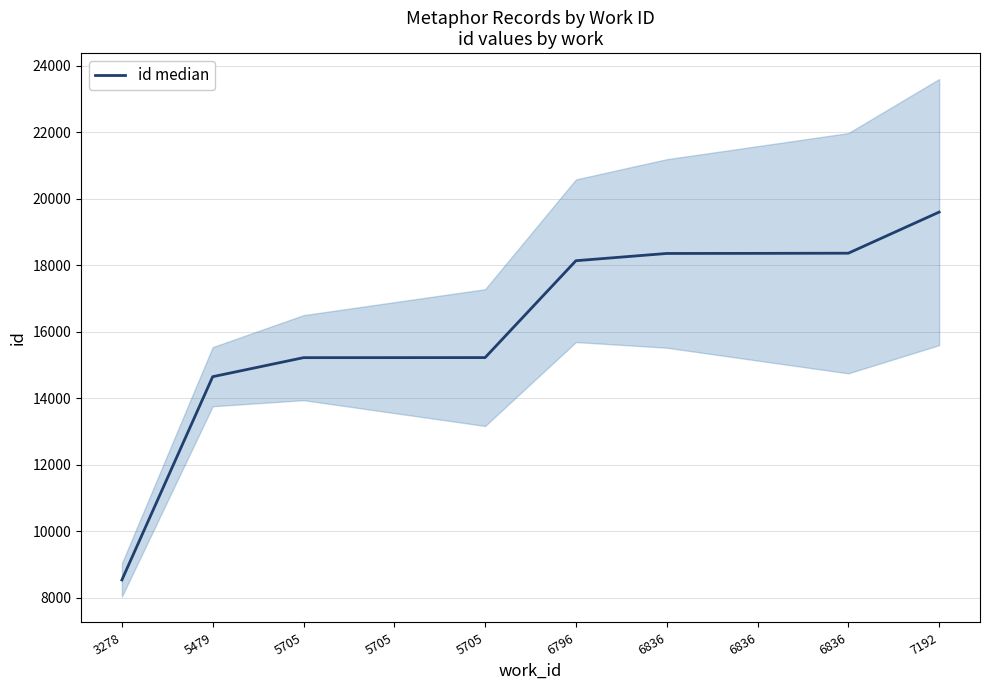

What is the average value?

16166